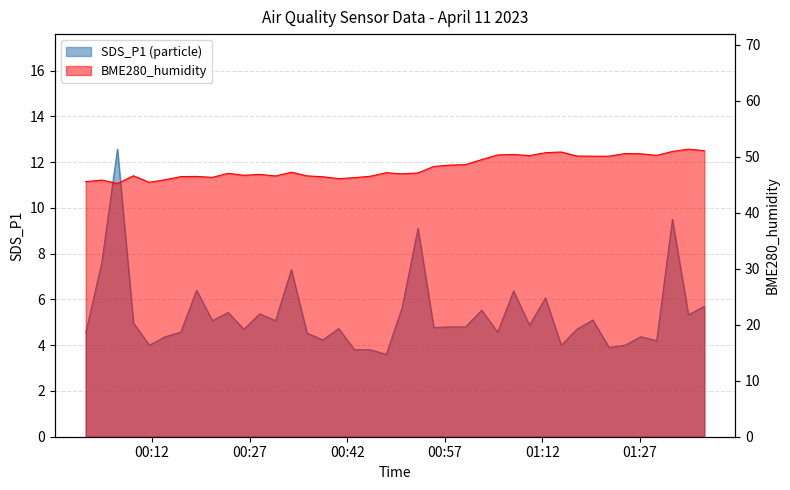

Does the chart have visible grid lines?

Yes